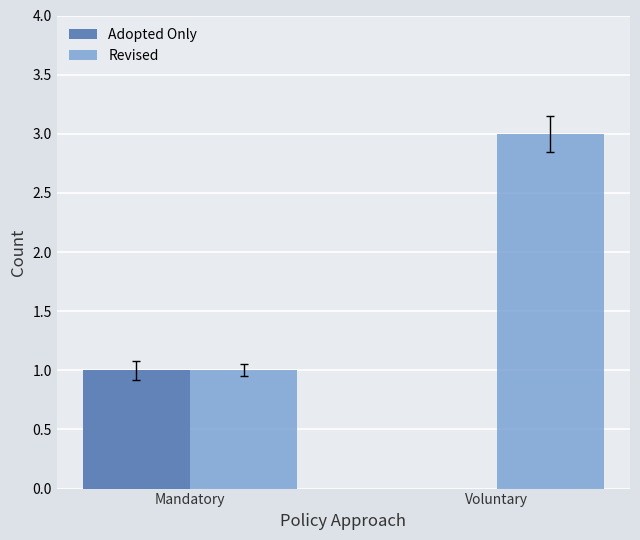

What is the total value across all series at Mandatory?

2